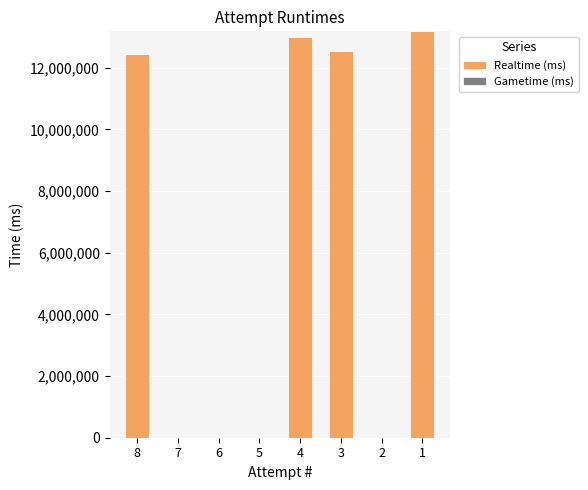

What is the change in value from 7 to 1?

+13183381